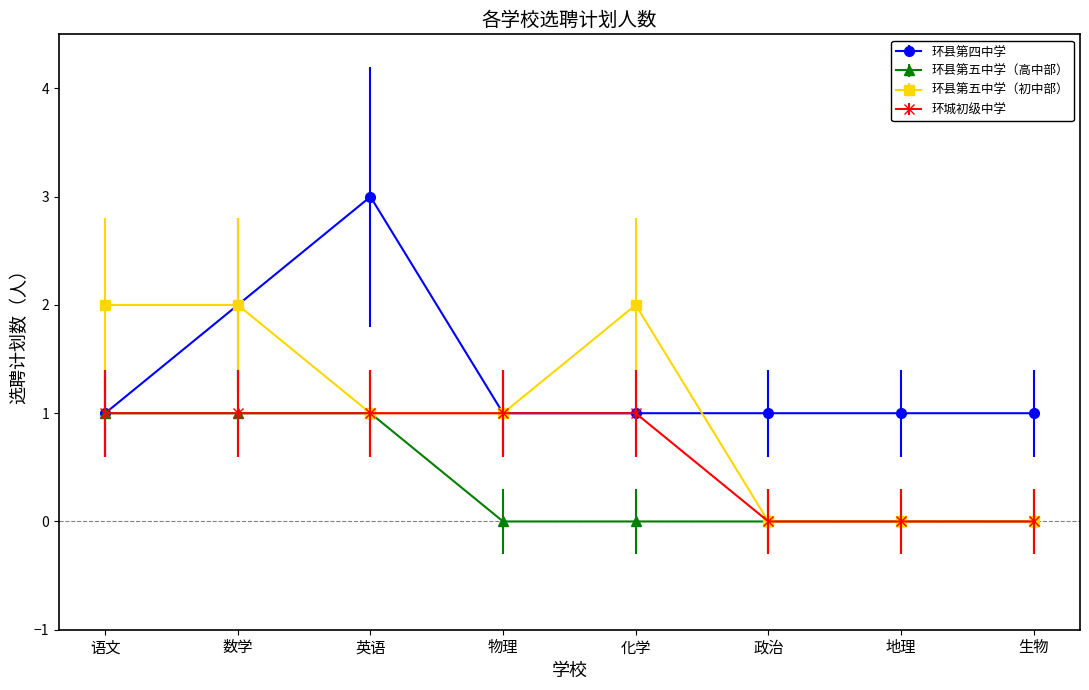

The 环城初级中学 series shows 1 at 英语. True or false?

True